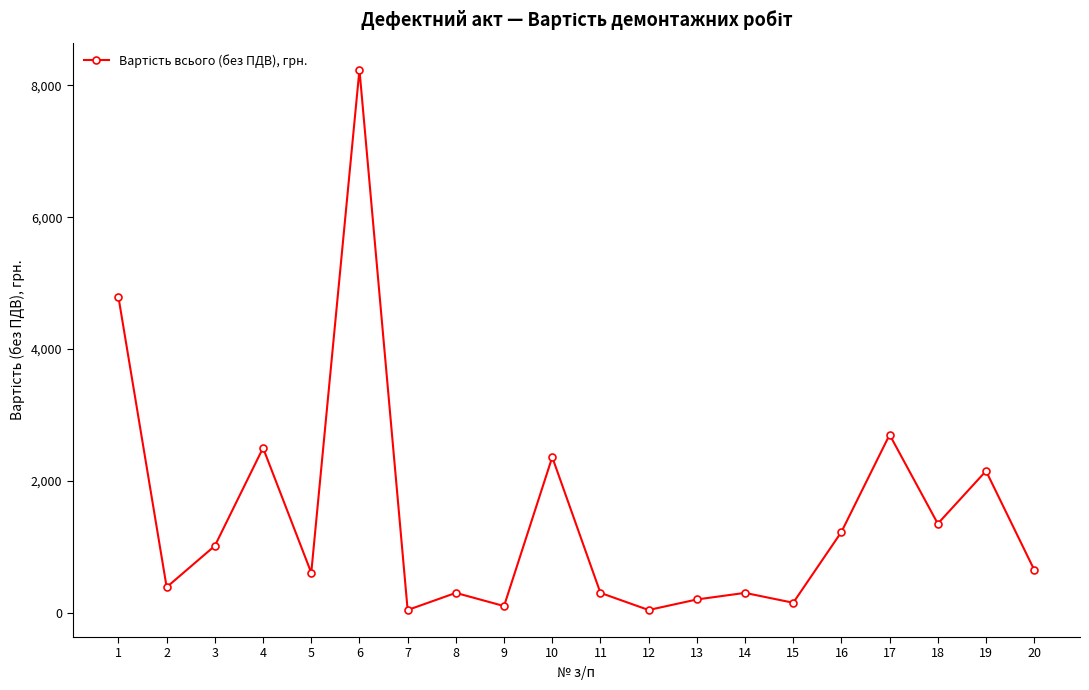

What is the maximum value shown in the chart?

8240.0